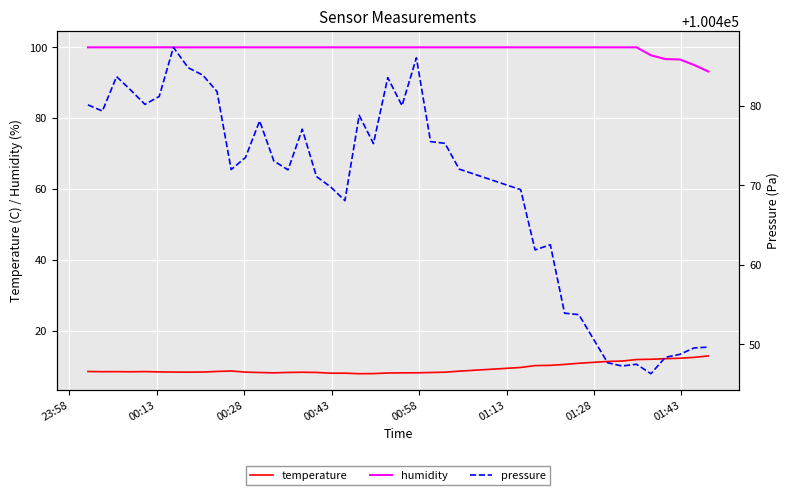

What is the highest value of the temperature series?

12.9